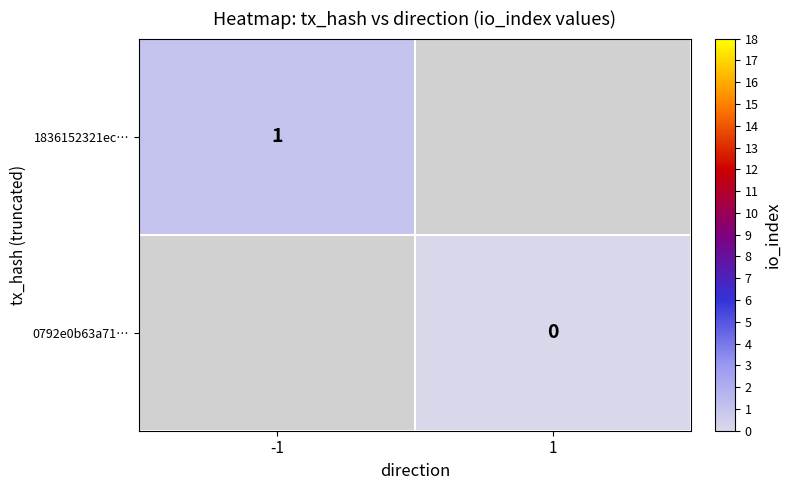

True or false: 1836152321ec… has a value of 1 at -1.

True